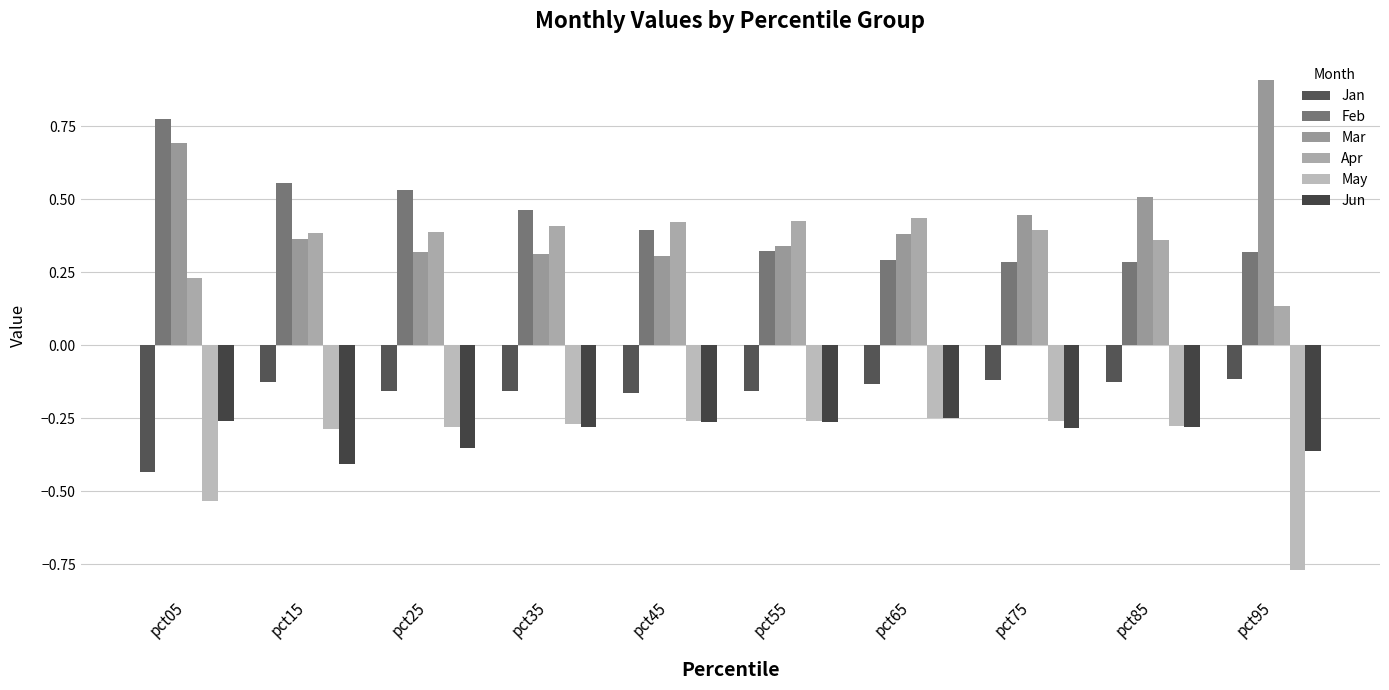

Is the value of Mar at pct05 greater than the value of Jun at pct95?

Yes